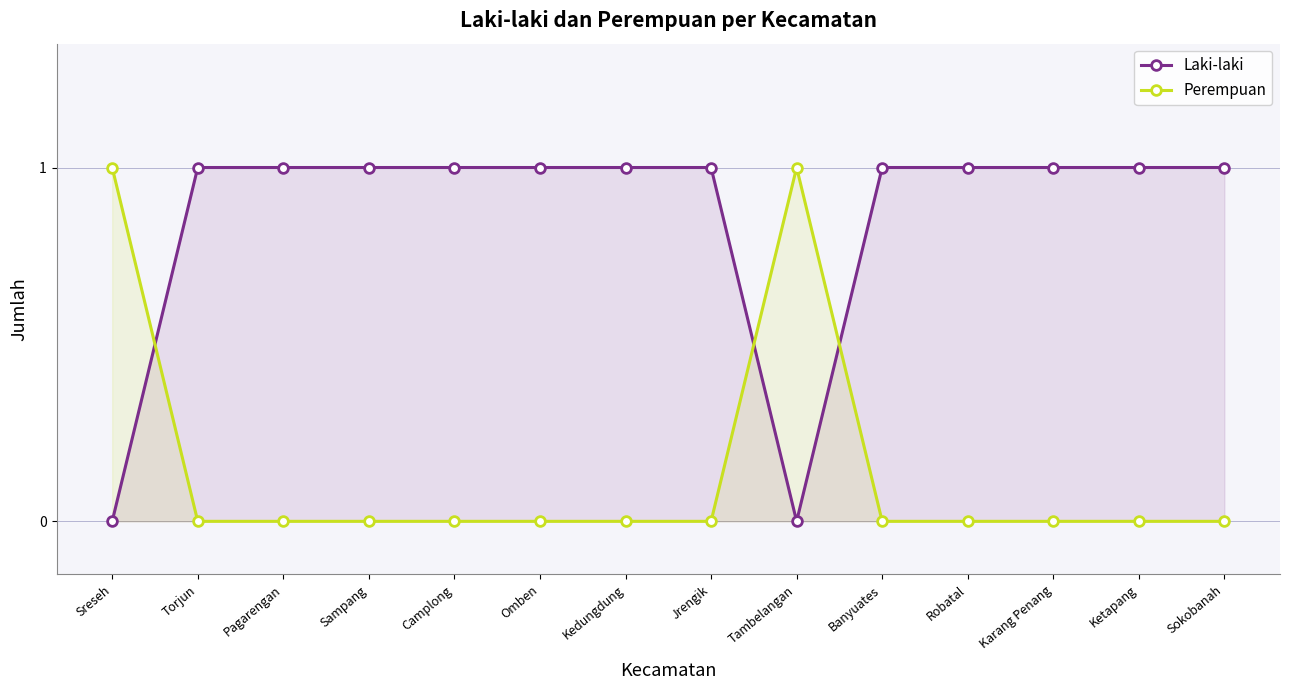

At which category is the sum across all series the highest?

Sreseh